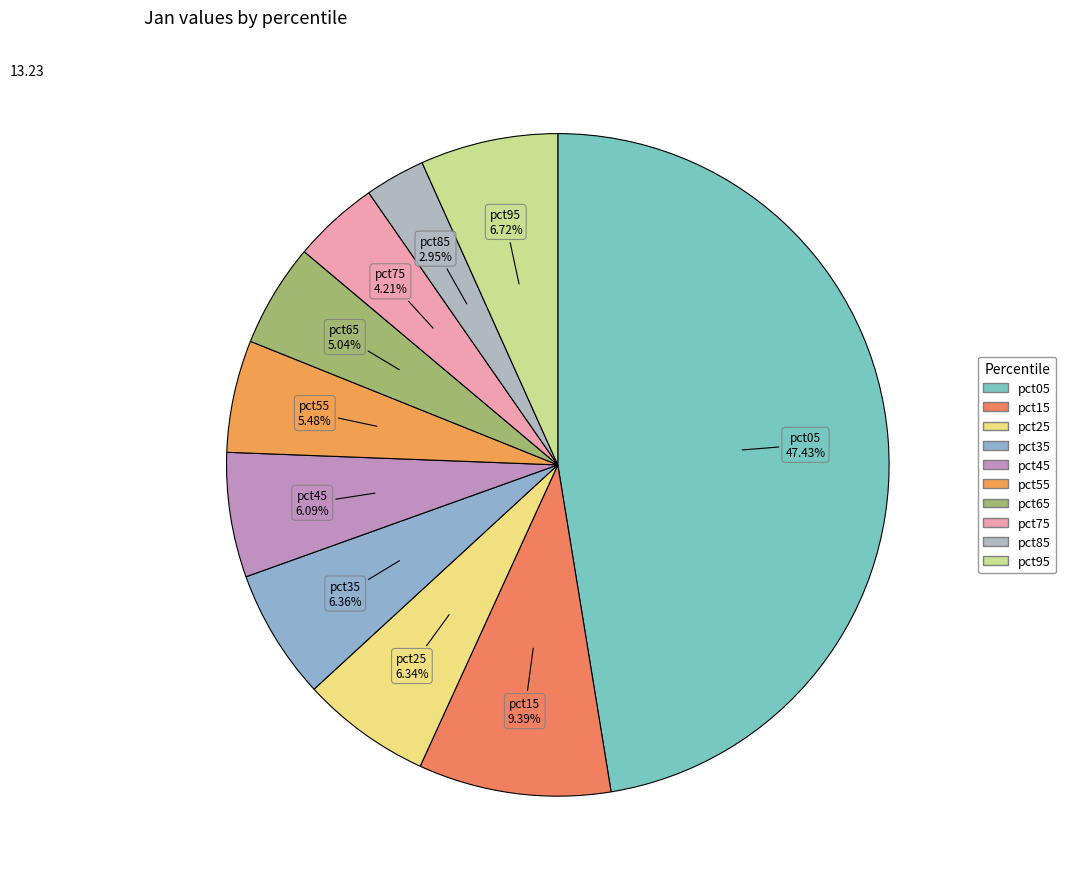

Between pct05 and pct25, which is larger?

pct05